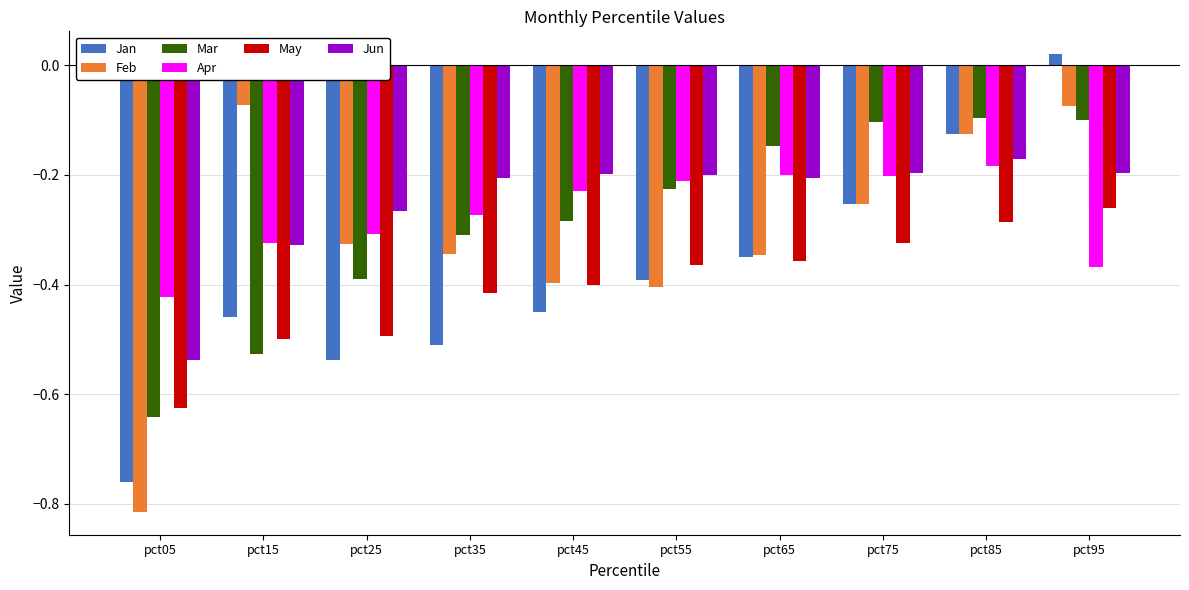

Which label corresponds to the largest value in the chart?

pct95